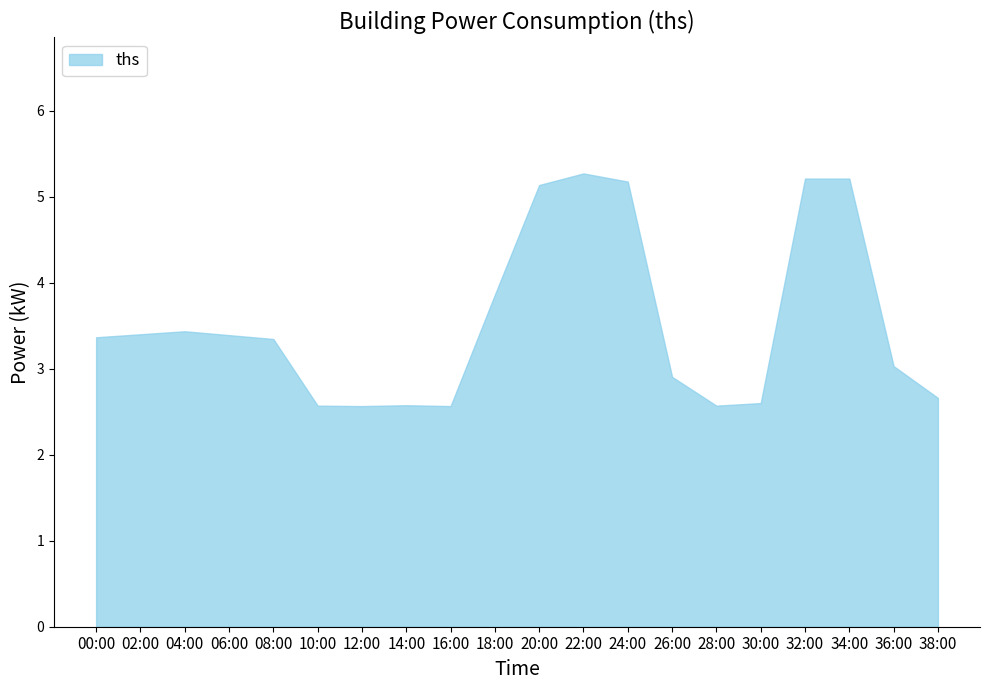

What position from the right is 20:00?

10